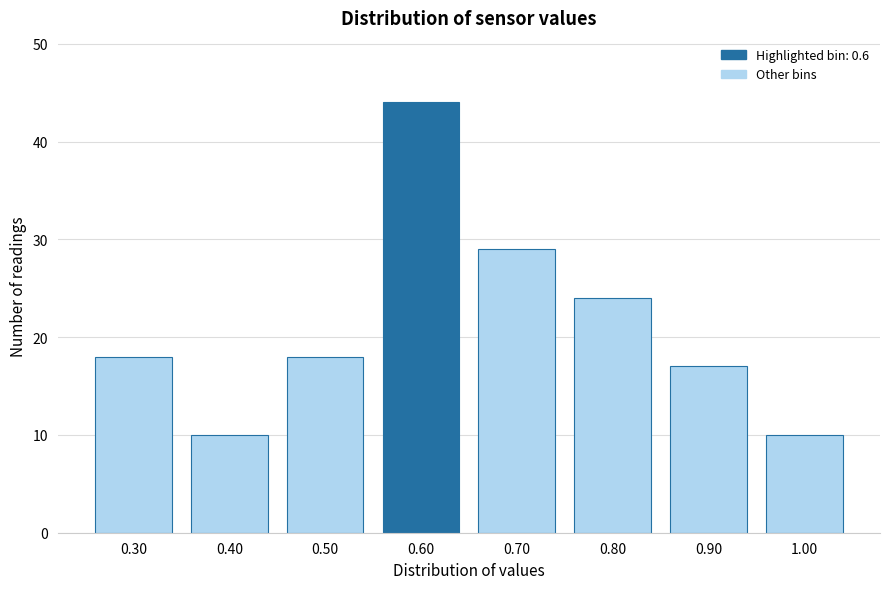

Reading left to right, transcribe all the data shown in this chart.

18	10	18	44	29	24	17	10